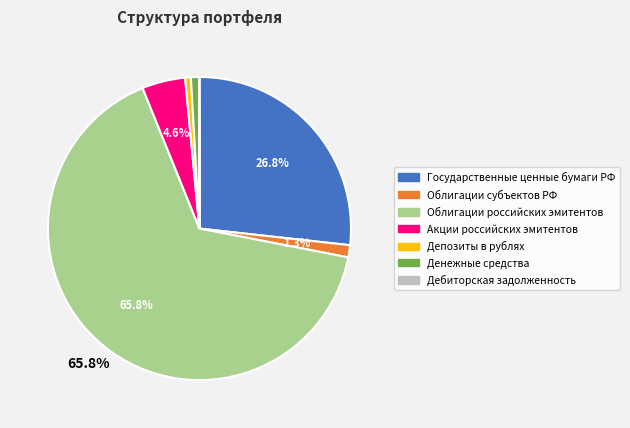

Which slice is the largest?

Облигации российских эмитентов